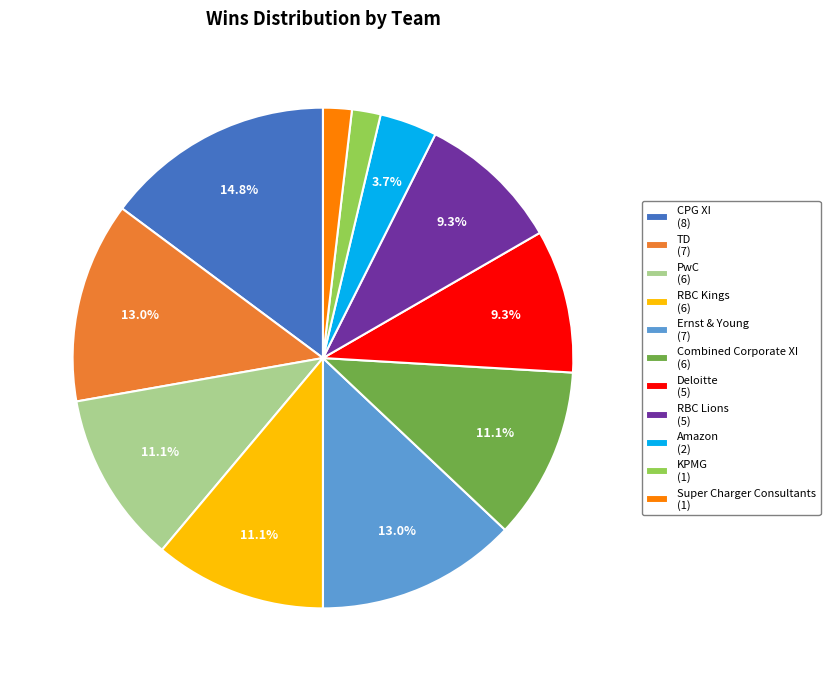

What percentage is the KPMG slice, to the nearest percent?

2%